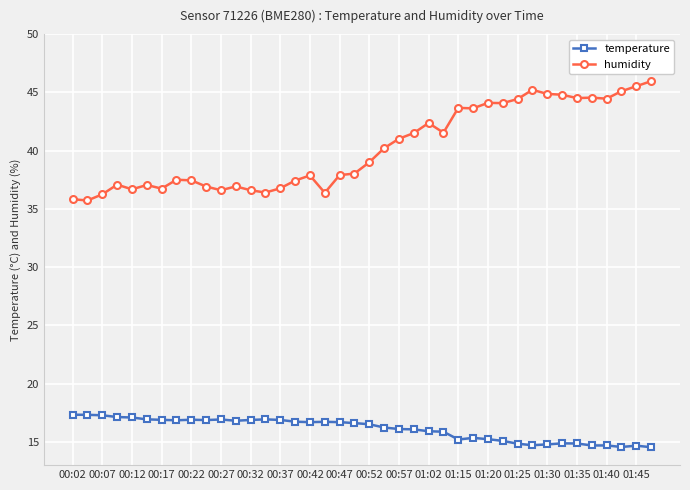

What is the sum of all humidity values?

1608.7